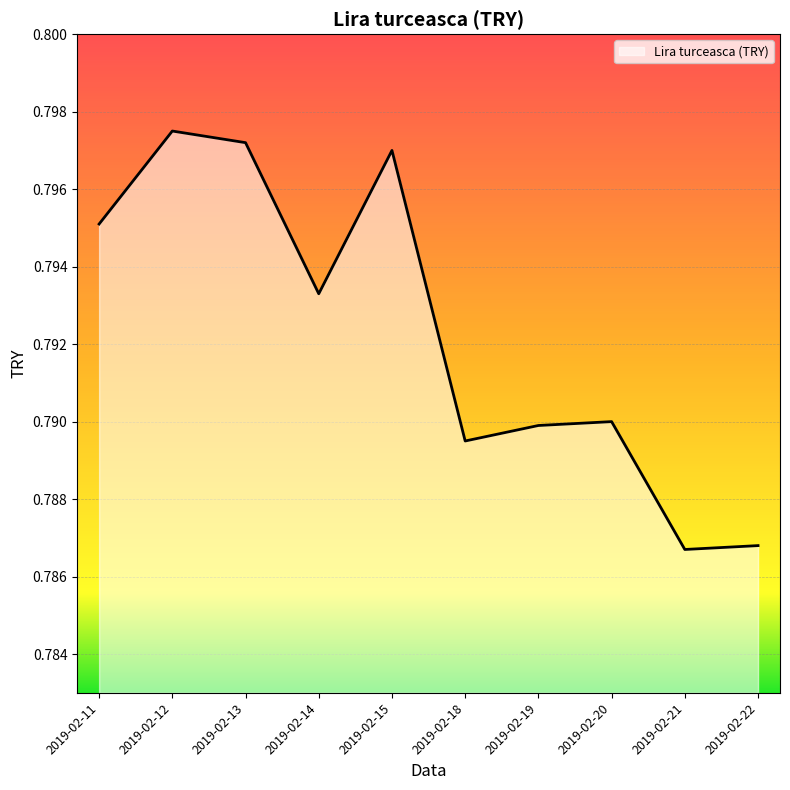

Which has a higher value, 2019-02-20 or 2019-02-12?

2019-02-12